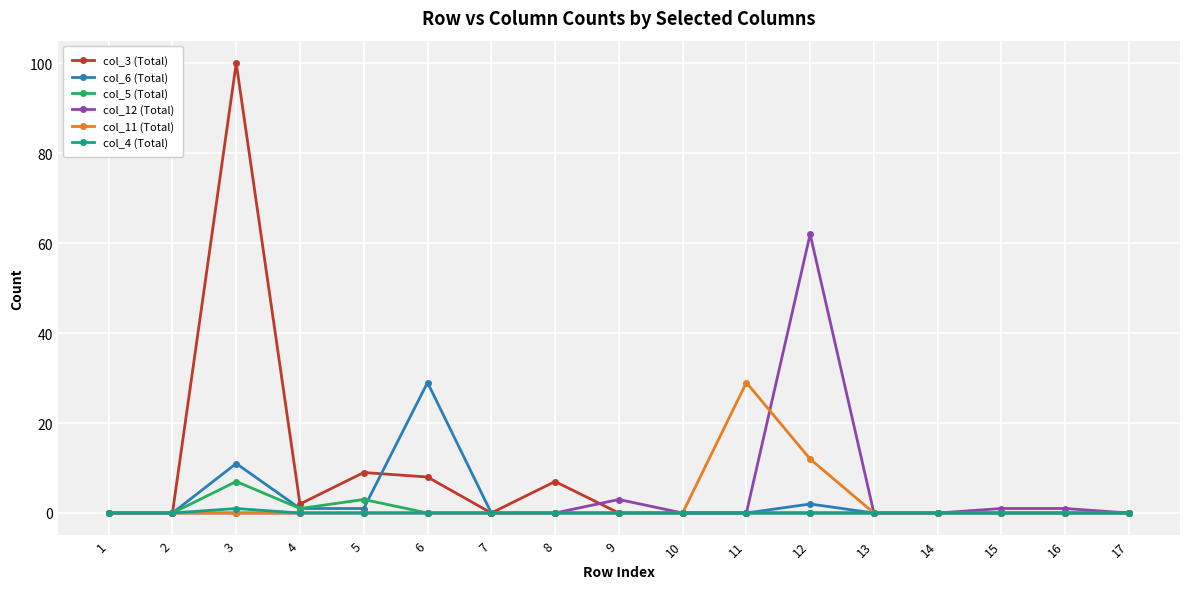

What is the value of the col_6 (Total) point at the 5th from the left?

1